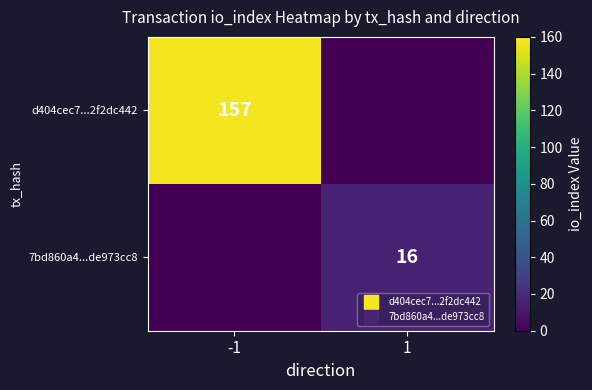

At which label does d404cec7...2f2dc442 reach its peak?

-1